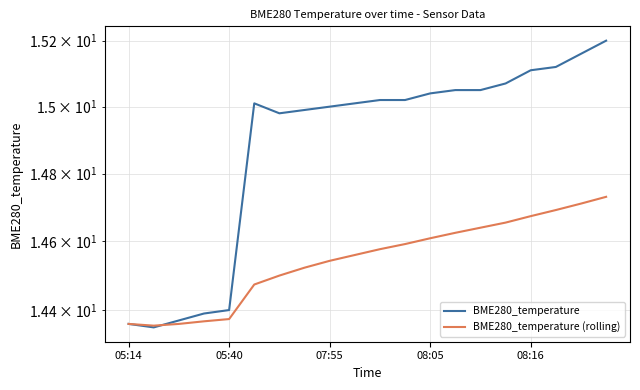

True or false: BME280_temperature (rolling) has a value of 14.7 at 19.

True